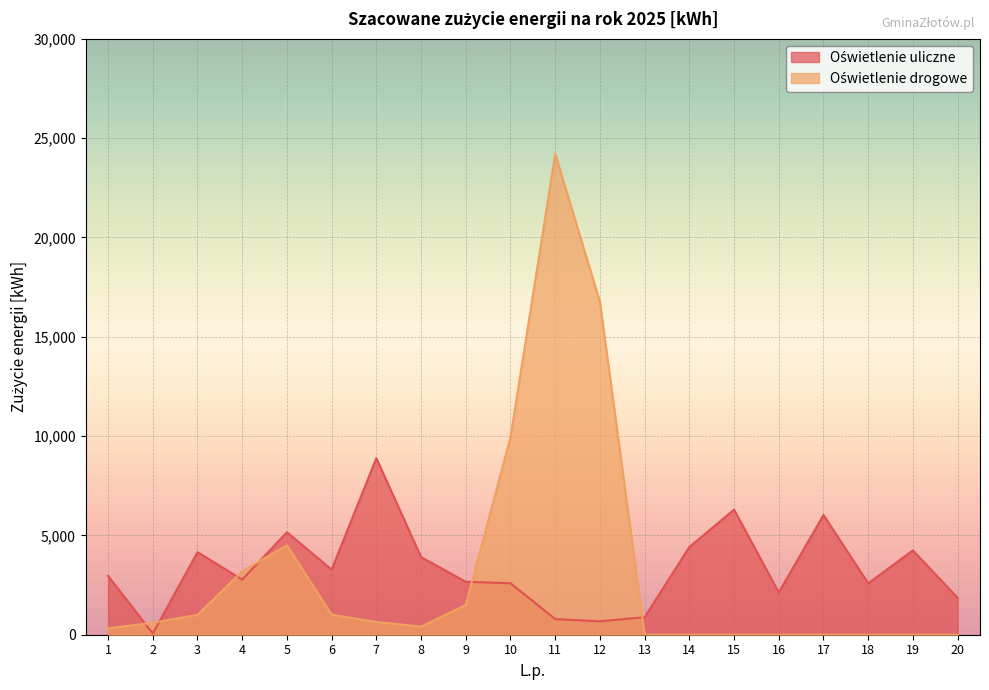

Which category has the highest value in the Oświetlenie drogowe series?

11